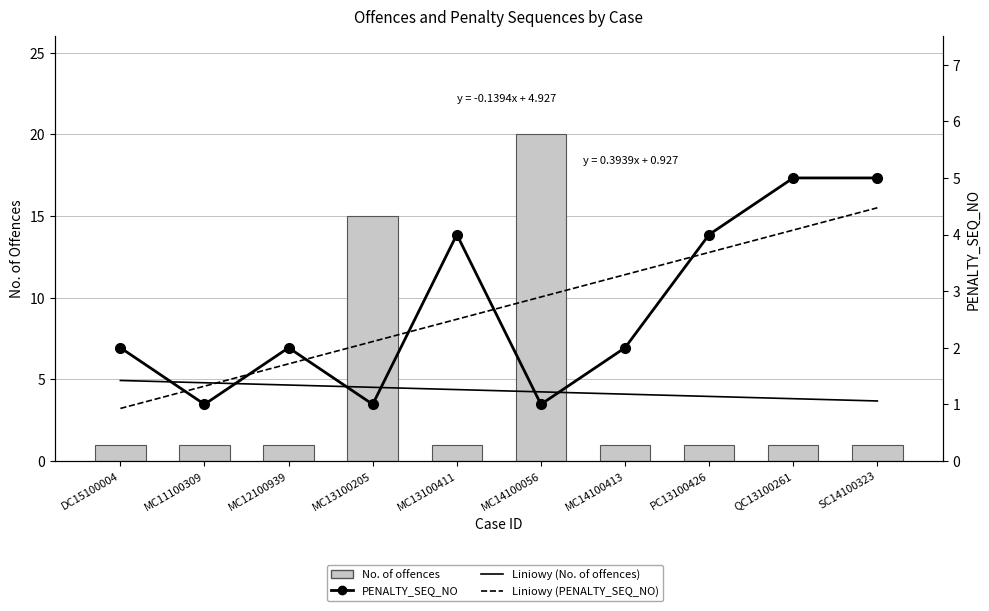

What is the sum of all PENALTY_SEQ_NO values?

27.0